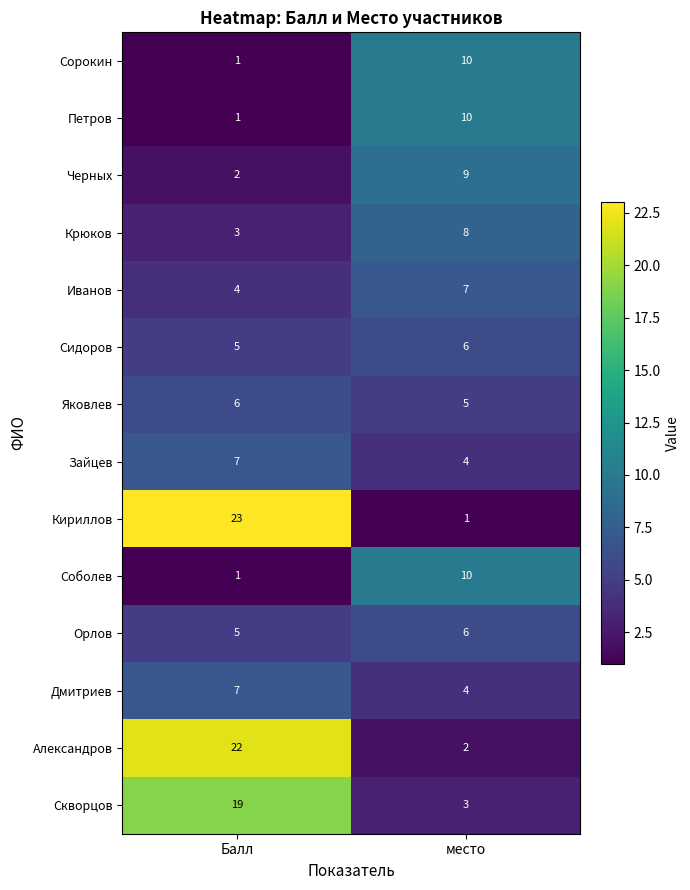

What is the difference between the highest and lowest values at место?

9